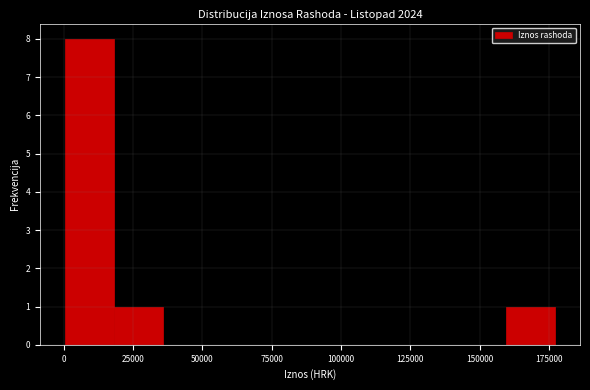

Around what value on the x-axis is the tallest bar? Give the approximate position of its centre, as read against the axis.

10000